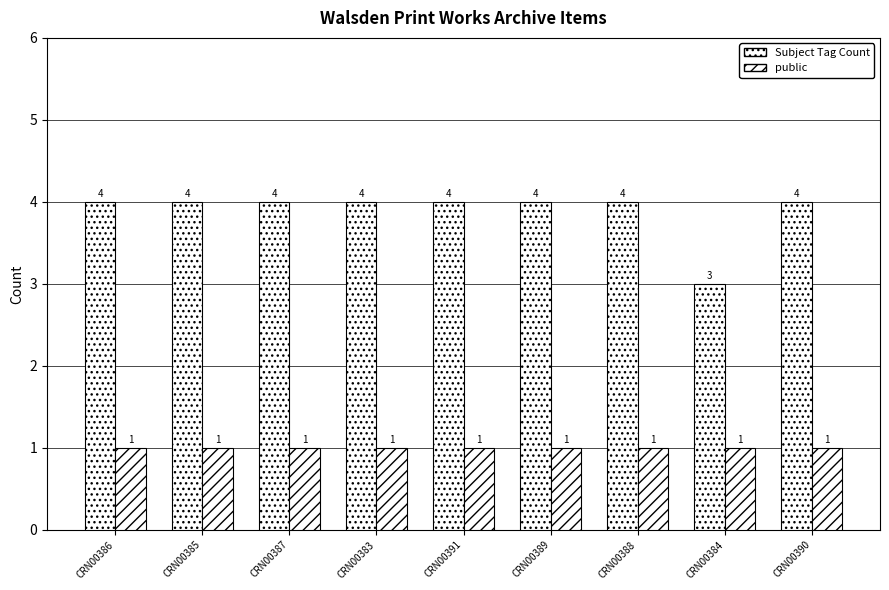

What is the difference between the maximum and minimum values in the Subject Tag Count series?

1